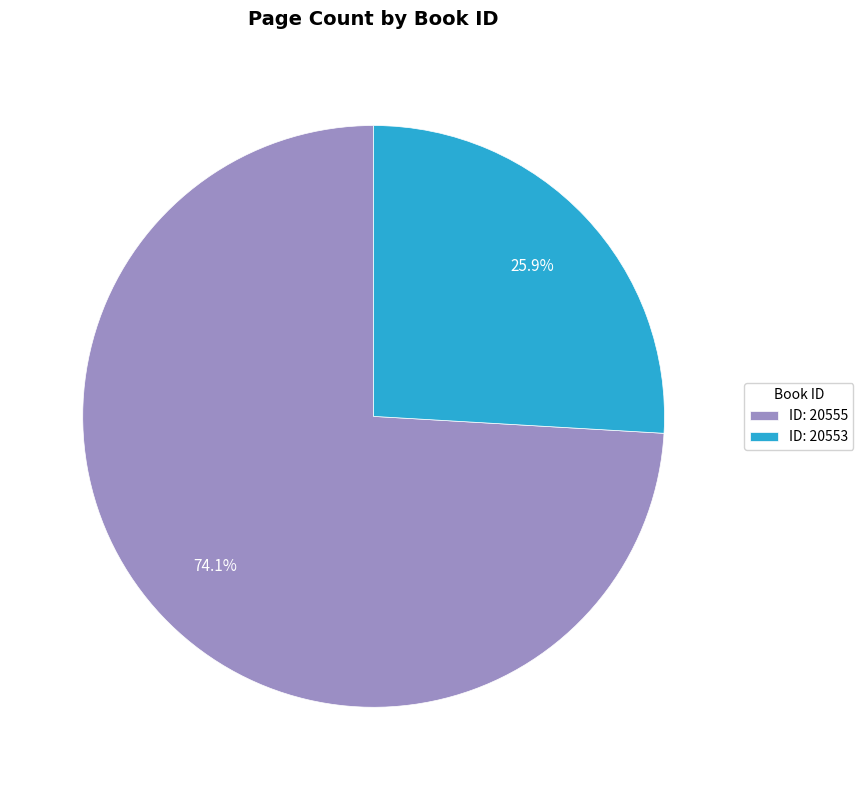

Rank the categories by value from lowest to highest.

ID: 20553, ID: 20555